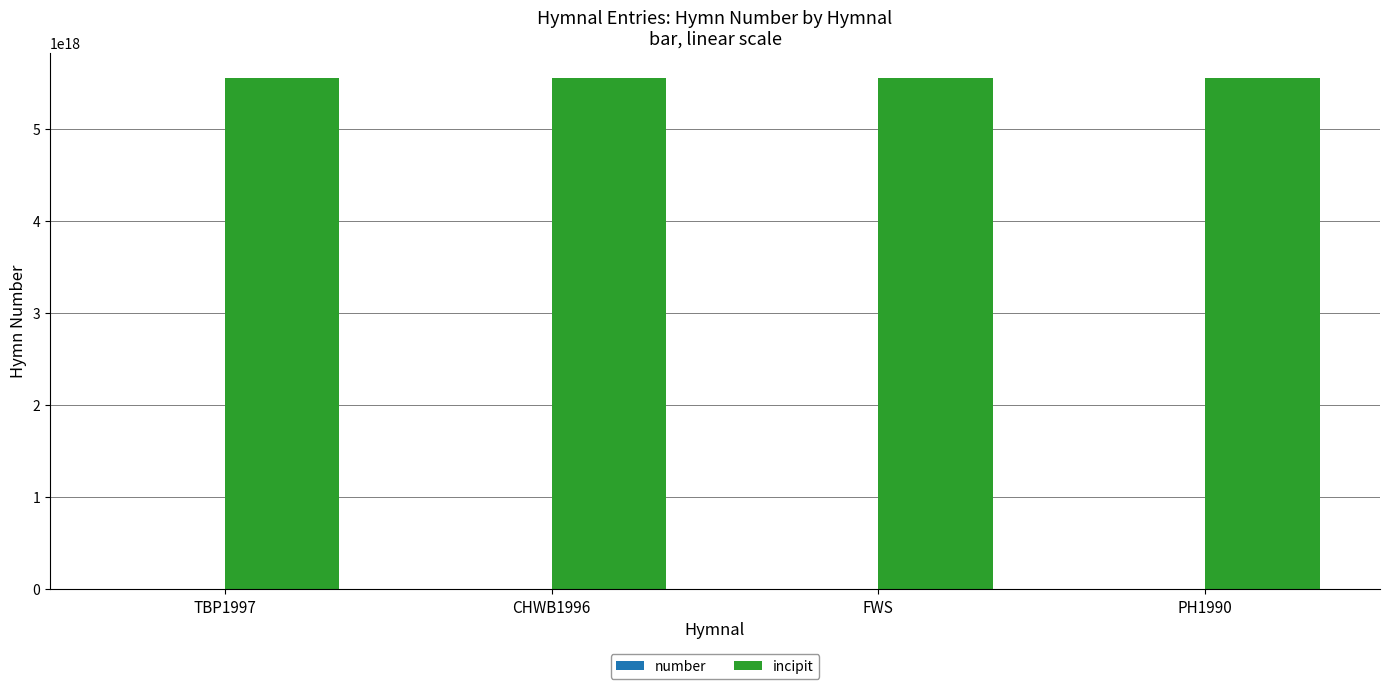

How many data points does each series have?

4